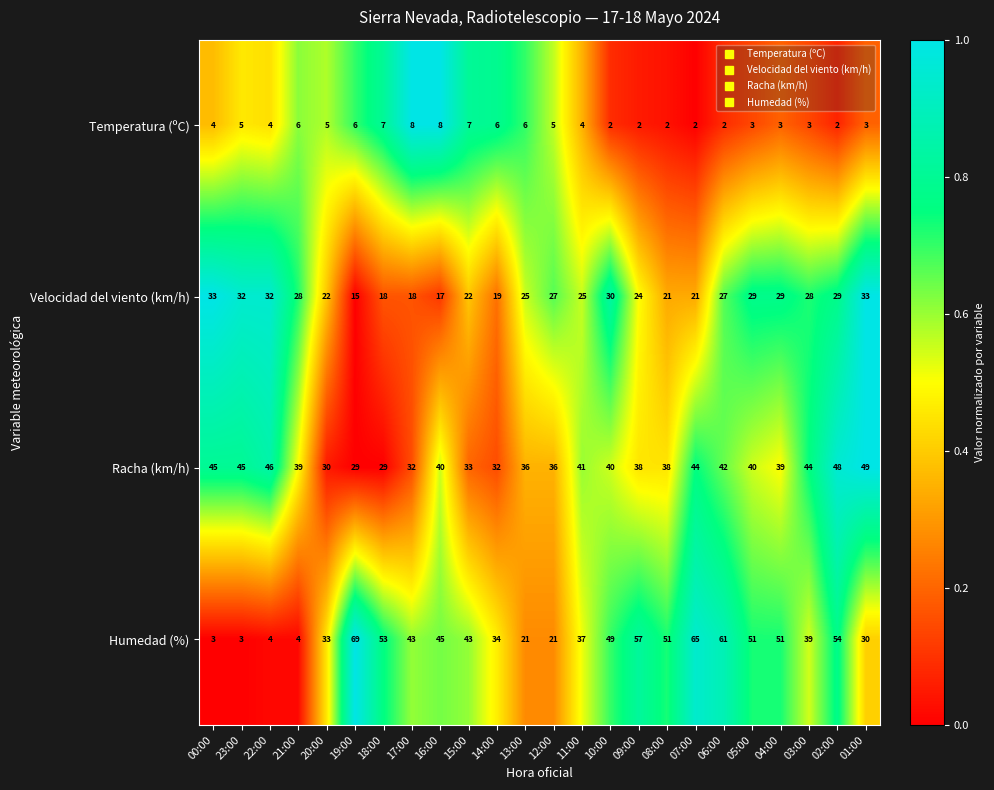

At which category is the sum across all series the highest?

02:00